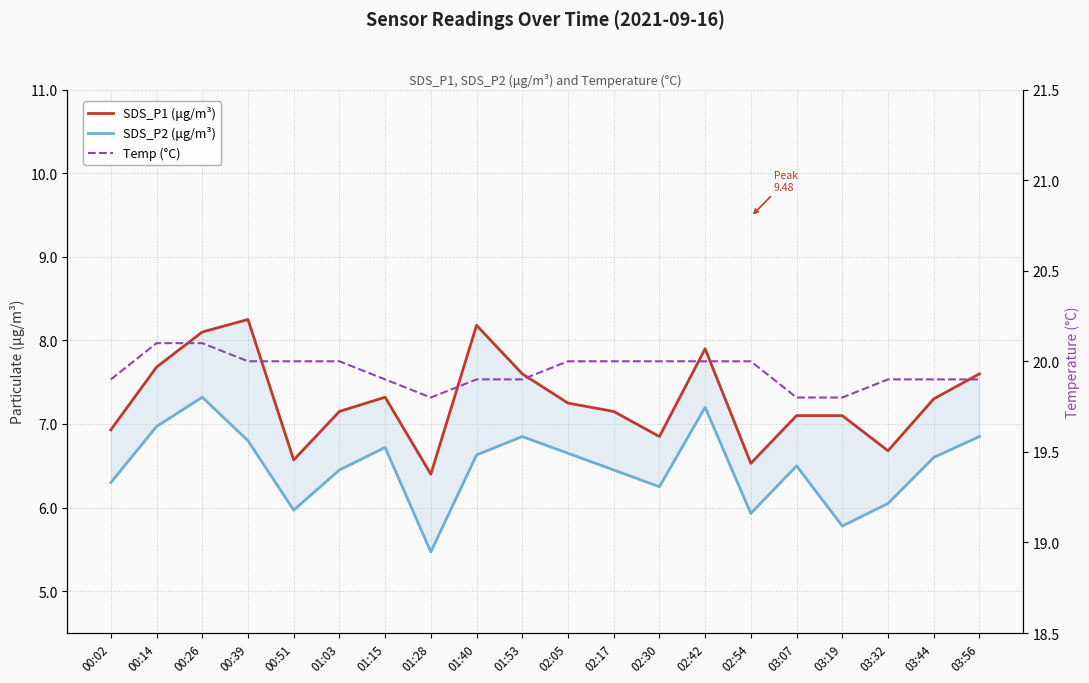

At which label does SDS_P2 (μg/m³) first exceed 6?

00:02